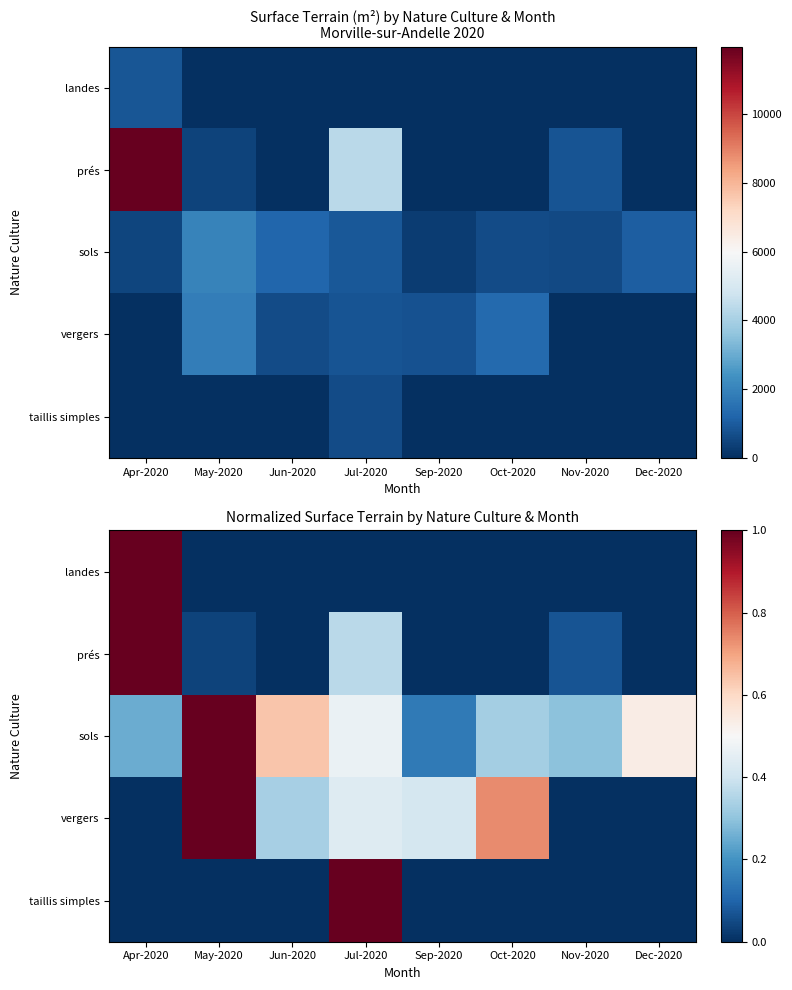

At which category does the chart reach its peak across all series?

Apr-2020